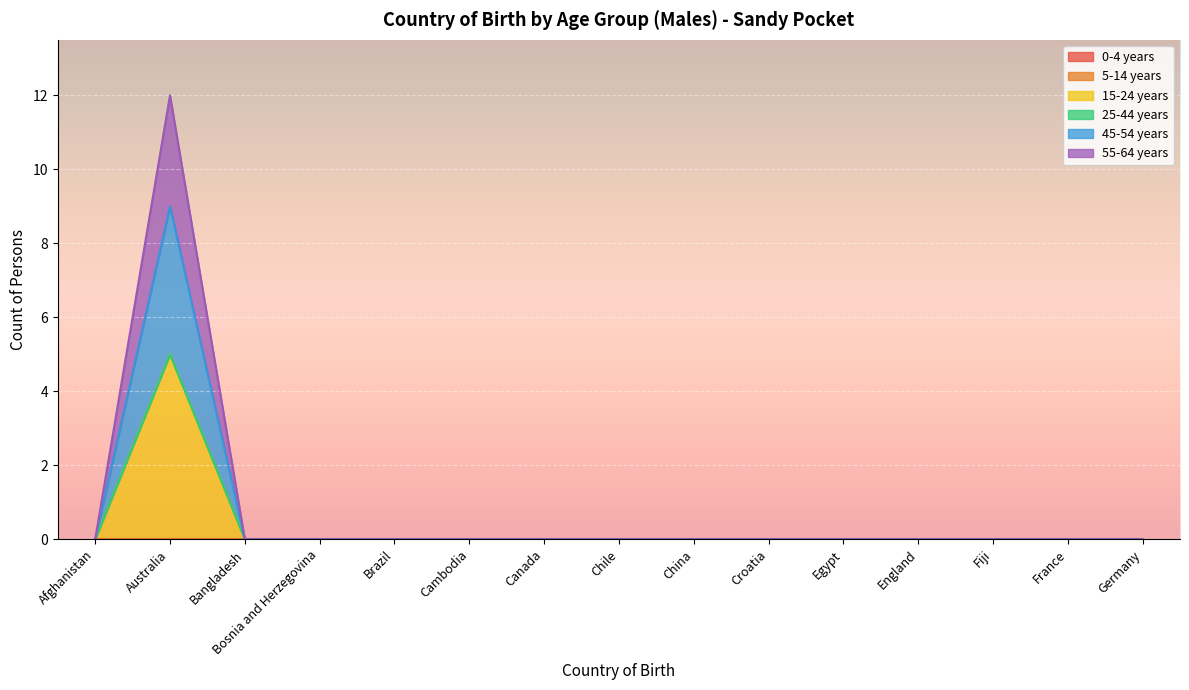

Which has a higher value, Australia or France?

Australia